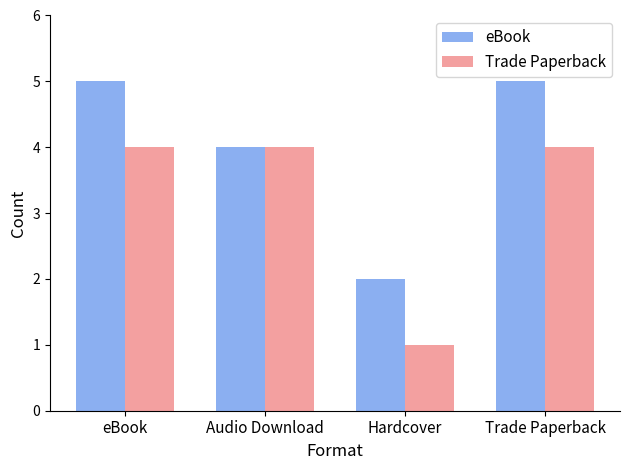

What is the smallest value displayed?

1